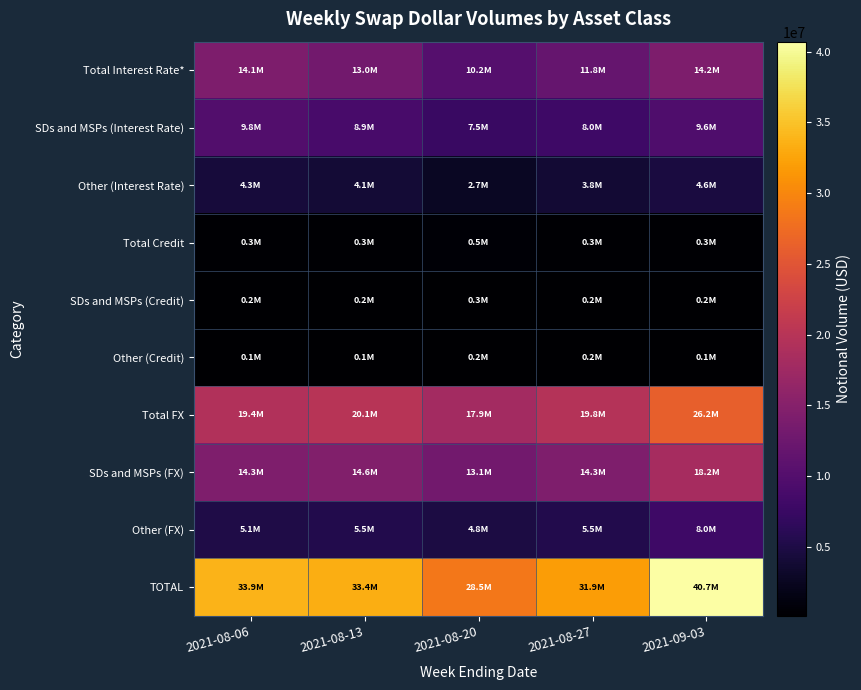

What is the total value across all series at 2021-08-06?

101606361